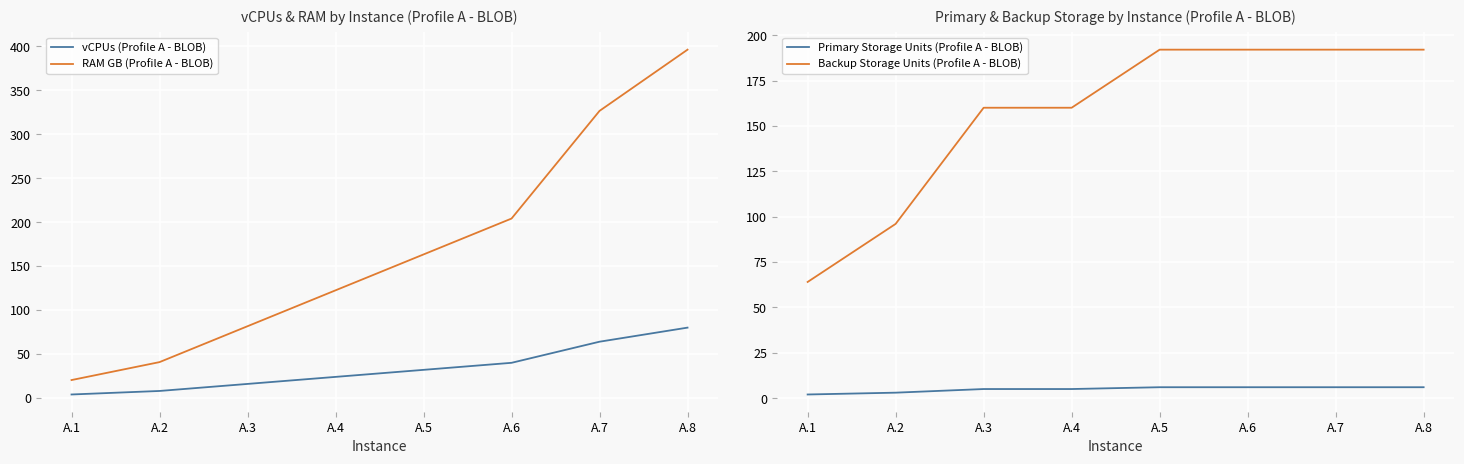

Rank the series by their maximum value, from lowest to highest.

Primary Storage Units (Profile A - BLOB), vCPUs (Profile A - BLOB), Backup Storage Units (Profile A - BLOB), RAM GB (Profile A - BLOB)